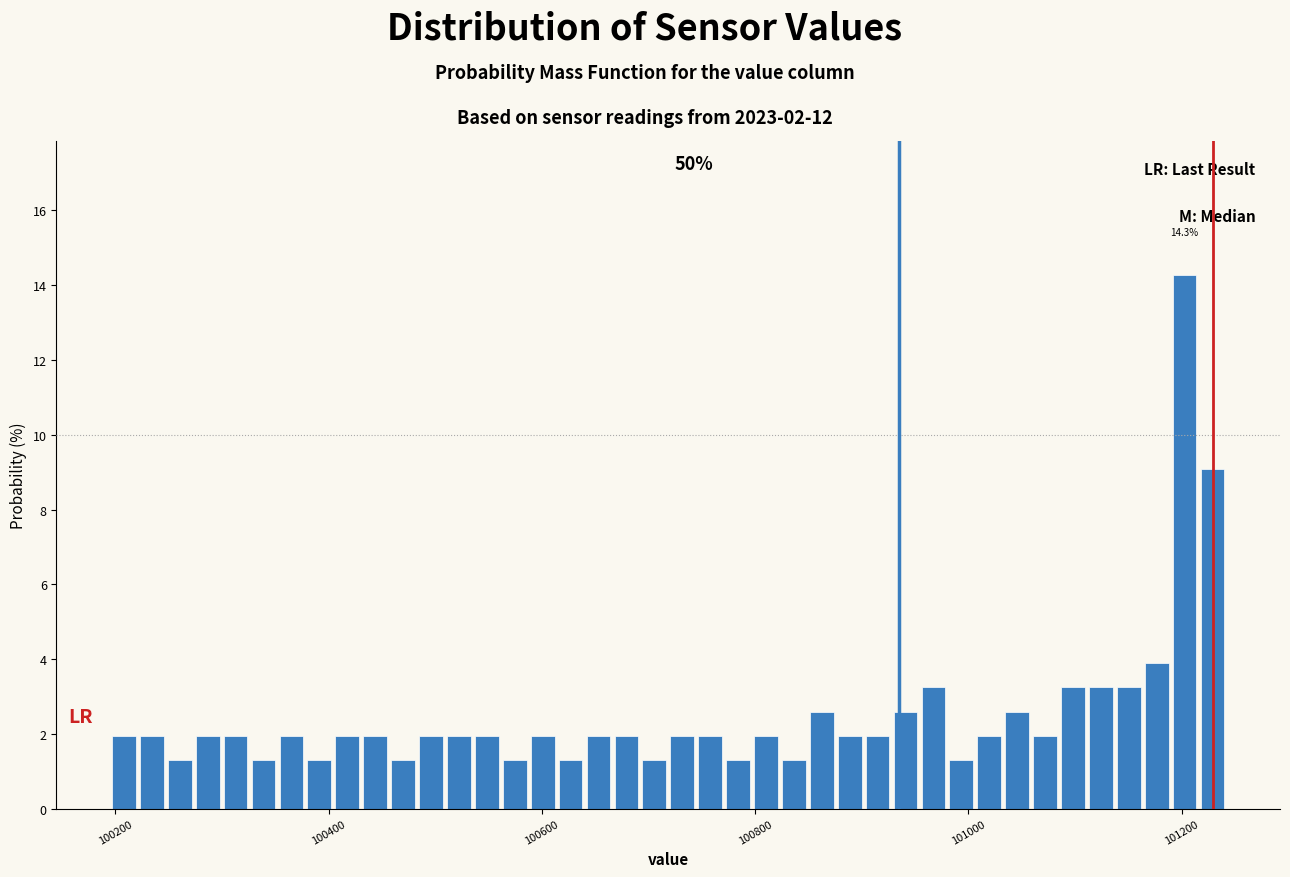

Read against the x-axis, roughly where is the centre of the tallest bar?

101200